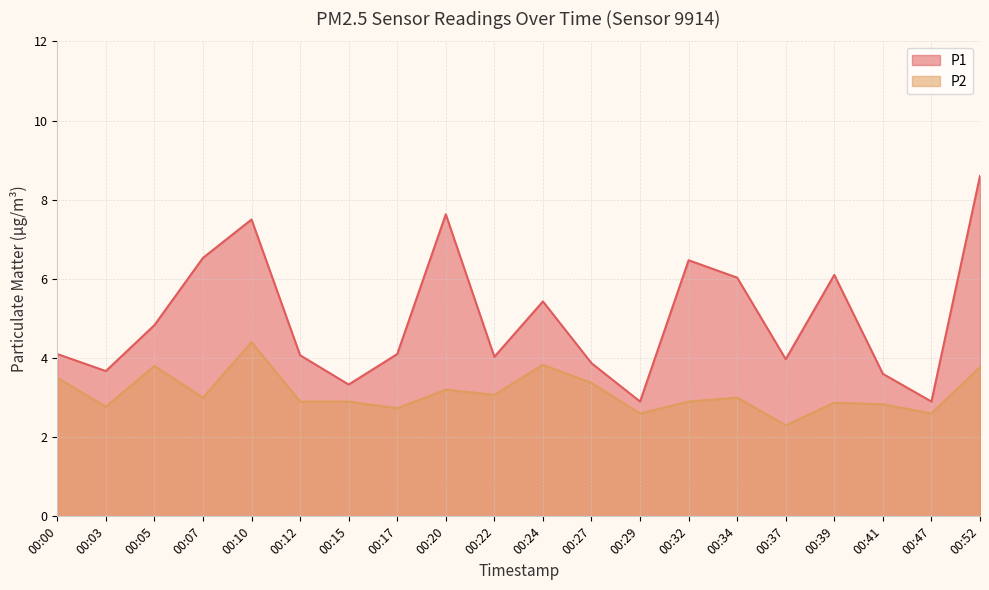

How many series are shown in this chart?

2